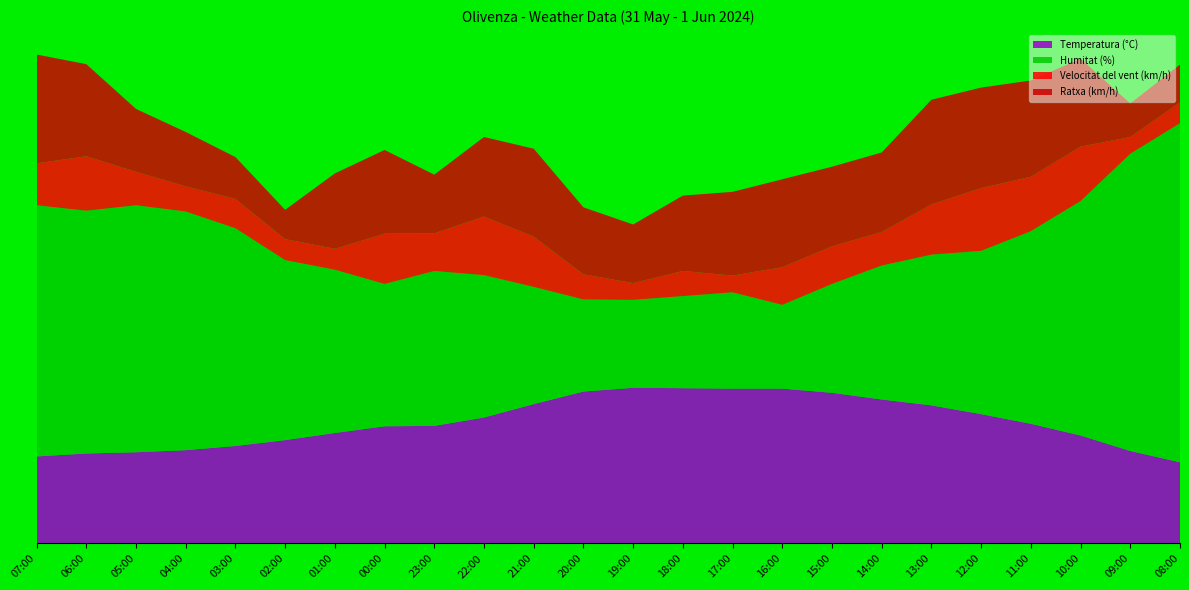

Reading left to right, transcribe all the data shown in this chart.

Temperatura (°C): 07:00=20.8	06:00=21.5	05:00=21.8	04:00=22.3	03:00=23.3	02:00=24.7	01:00=26.4	00:00=28.0	23:00=28.1	22:00=30.1	21:00=33.3	20:00=36.3	19:00=37.2	18:00=37.1	17:00=37.0	16:00=37.0	15:00=36.0	14:00=34.4	13:00=33.0	12:00=30.9	11:00=28.6	10:00=25.8	09:00=22.1	08:00=19.4
Humitat (%): 07:00=60.0	06:00=58.0	05:00=59.0	04:00=57.0	03:00=52.0	02:00=43.0	01:00=39.0	00:00=34.0	23:00=37.0	22:00=34.0	21:00=28.0	20:00=22.0	19:00=21.0	18:00=22.0	17:00=23.0	16:00=20.0	15:00=26.0	14:00=32.0	13:00=36.0	12:00=39.0	11:00=46.0	10:00=56.0	09:00=71.0	08:00=81.0
Velocitat del vent (km/h): 07:00=10.0	06:00=13.0	05:00=8.0	04:00=6.0	03:00=7.0	02:00=5.0	01:00=5.0	00:00=12.0	23:00=9.0	22:00=14.0	21:00=12.0	20:00=6.0	19:00=4.0	18:00=6.0	17:00=4.0	16:00=9.0	15:00=9.0	14:00=8.0	13:00=12.0	12:00=15.0	11:00=13.0	10:00=13.0	09:00=4.0	08:00=5.0
Ratxa (km/h): 07:00=26.0	06:00=22.0	05:00=15.0	04:00=13.0	03:00=10.0	02:00=7.0	01:00=18.0	00:00=20.0	23:00=14.0	22:00=19.0	21:00=21.0	20:00=16.0	19:00=14.0	18:00=18.0	17:00=20.0	16:00=21.0	15:00=19.0	14:00=19.0	13:00=25.0	12:00=24.0	11:00=23.0	10:00=21.0	09:00=8.0	08:00=9.0